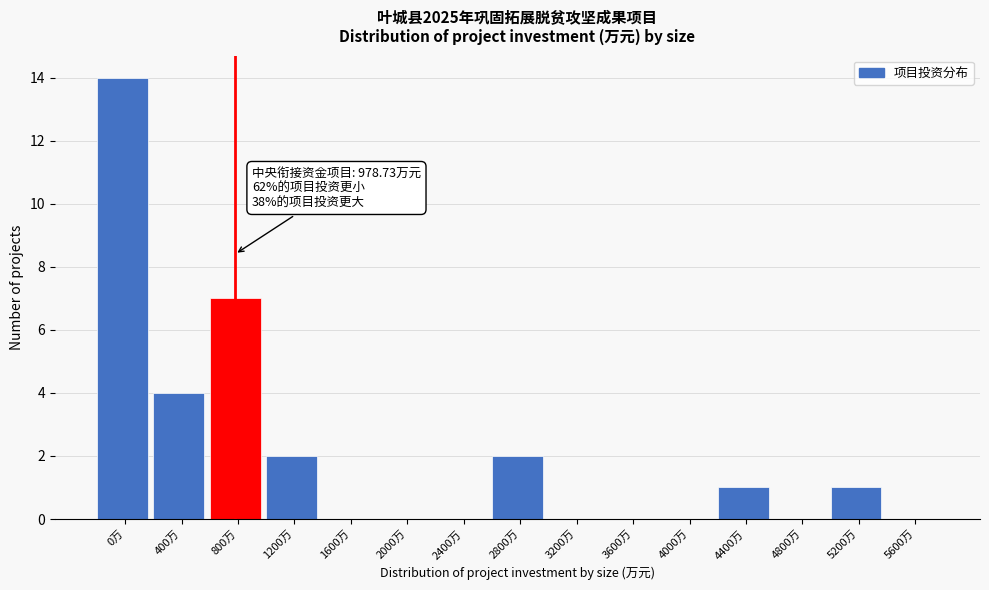

Which label corresponds to the largest value in the chart?

0万